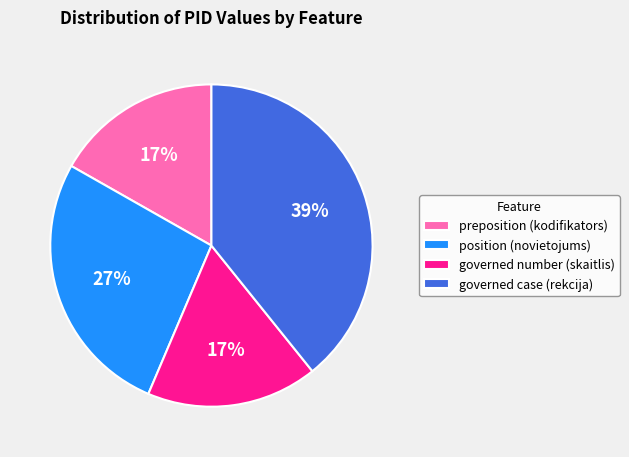

Is there a majority slice in this chart?

No